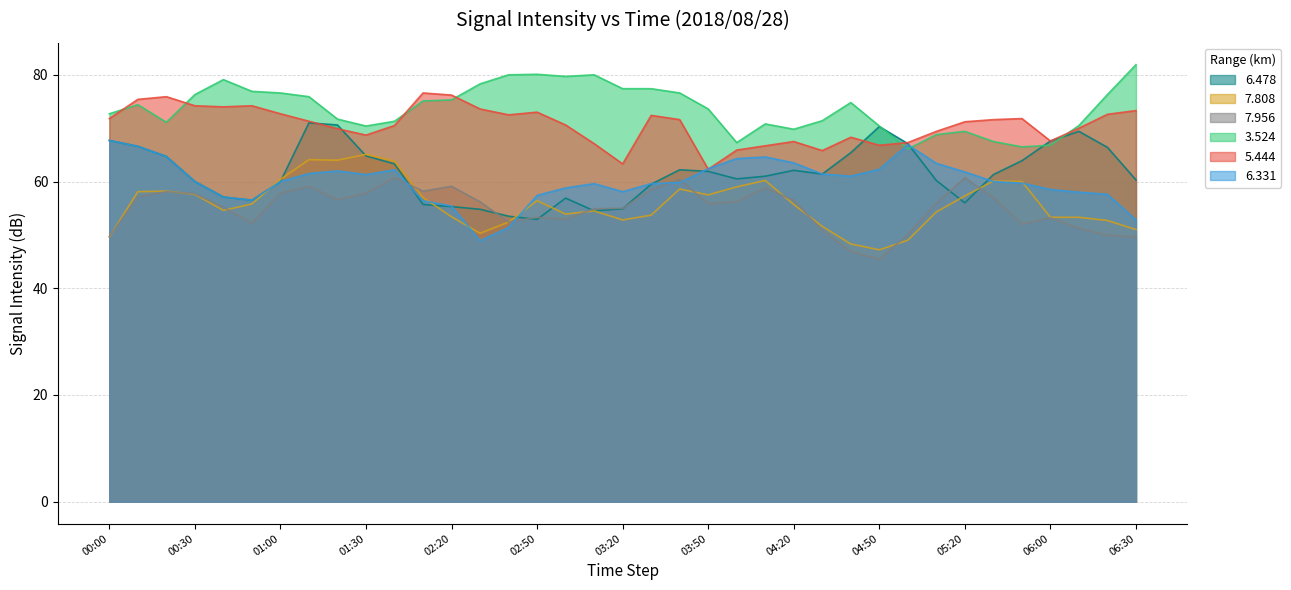

The 7.956 series shows 57.7 at 00:30. True or false?

True